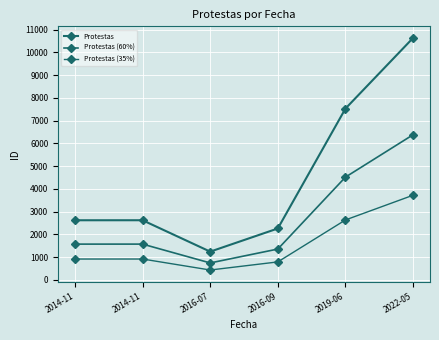

What is the average value of the Protestas (35%) series?

1570.2